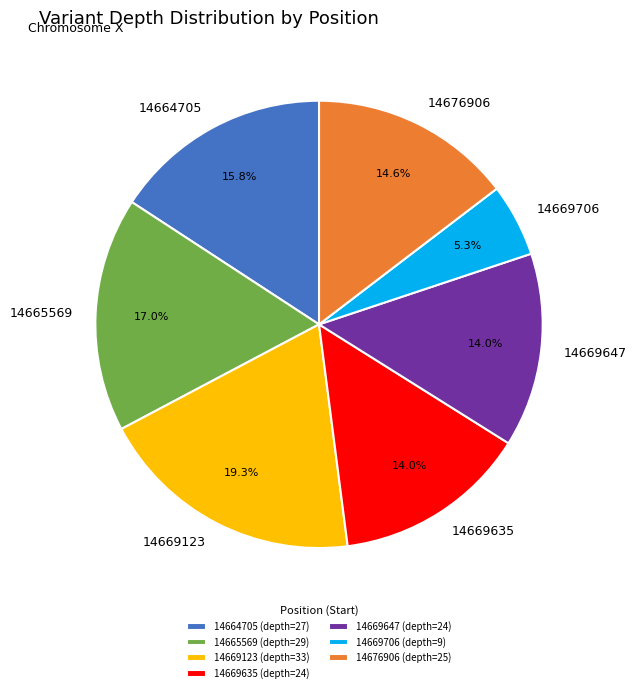

Approximately how many times larger is the value at 14669123 compared to 14665569?

1.1